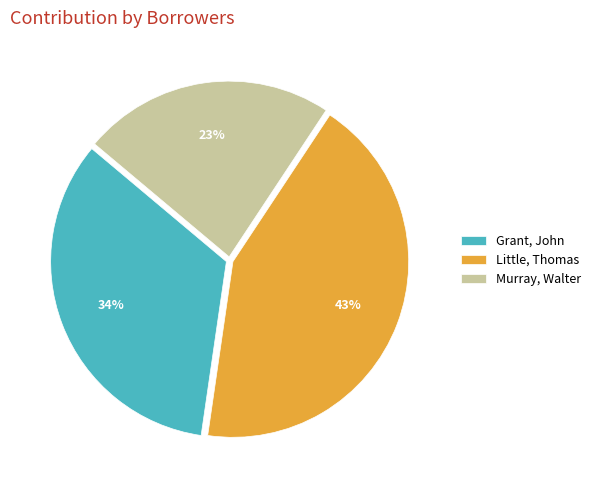

Is Grant, John the majority of the pie?

No